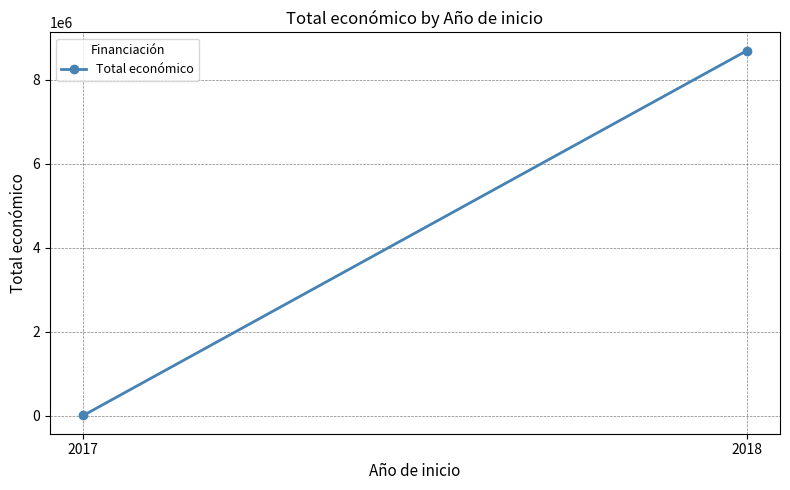

Which category has the lowest value across all series?

2017